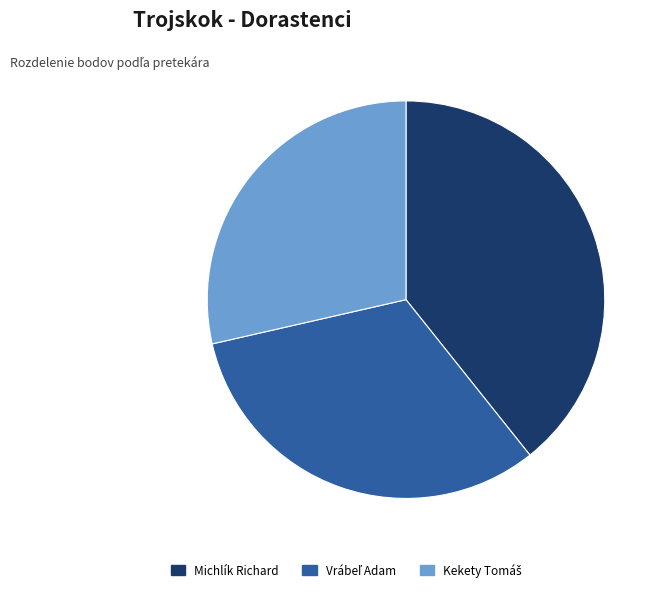

Does any single category account for the majority?

No